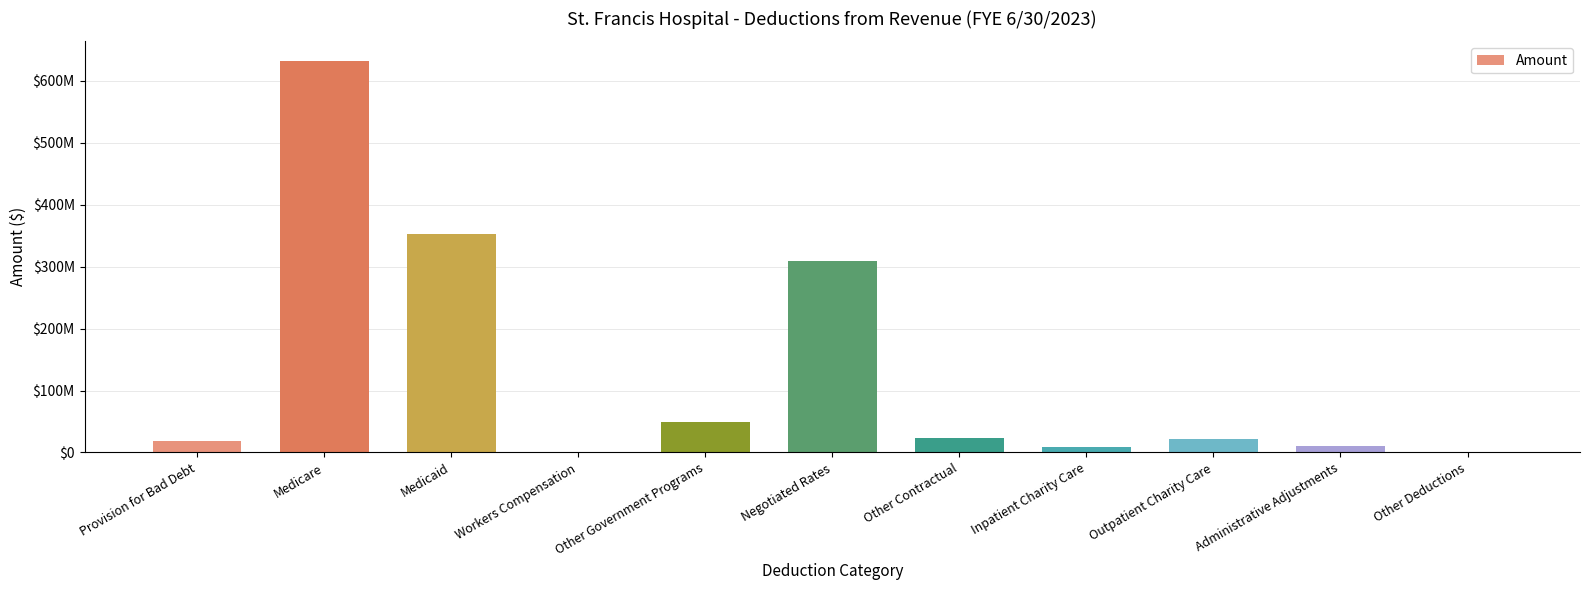

How many series are shown in this chart?

1